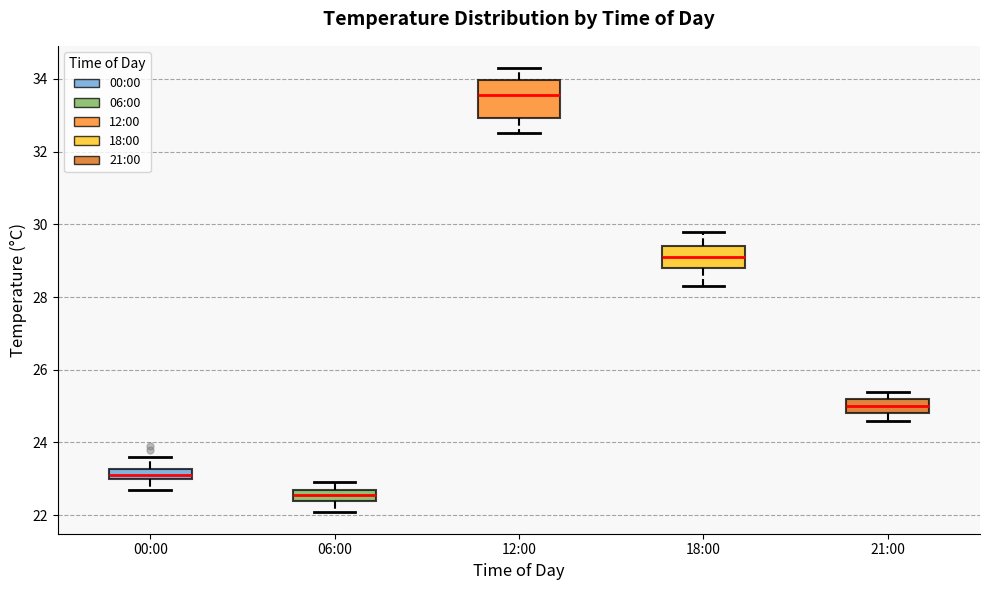

Where is the lower edge of the box for 00:00 on the y-axis? The values are not printed on the chart, so give them approximately, as read against the axis.

23.0